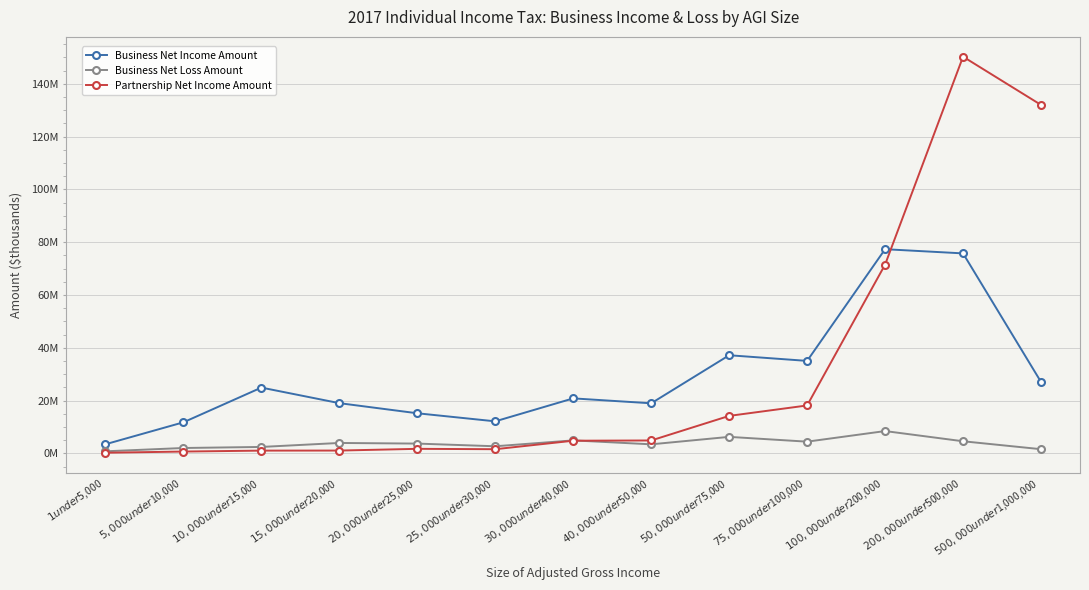

Does the chart have visible grid lines?

Yes